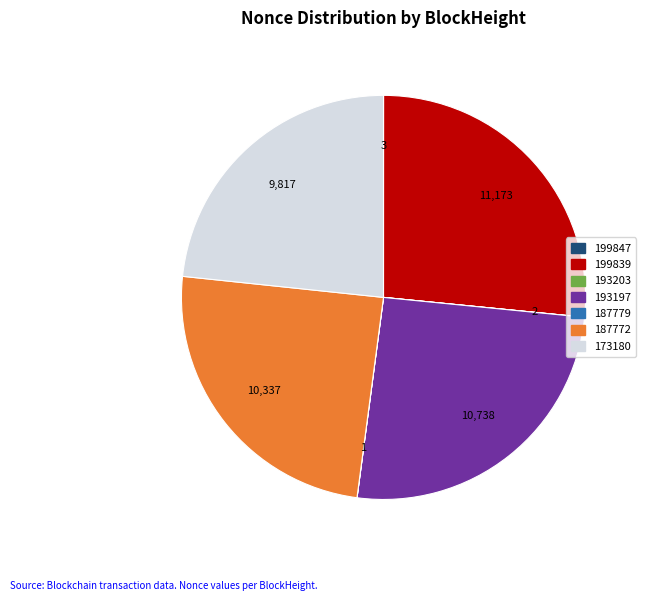

Is there any slice that represents more than half of the pie?

No